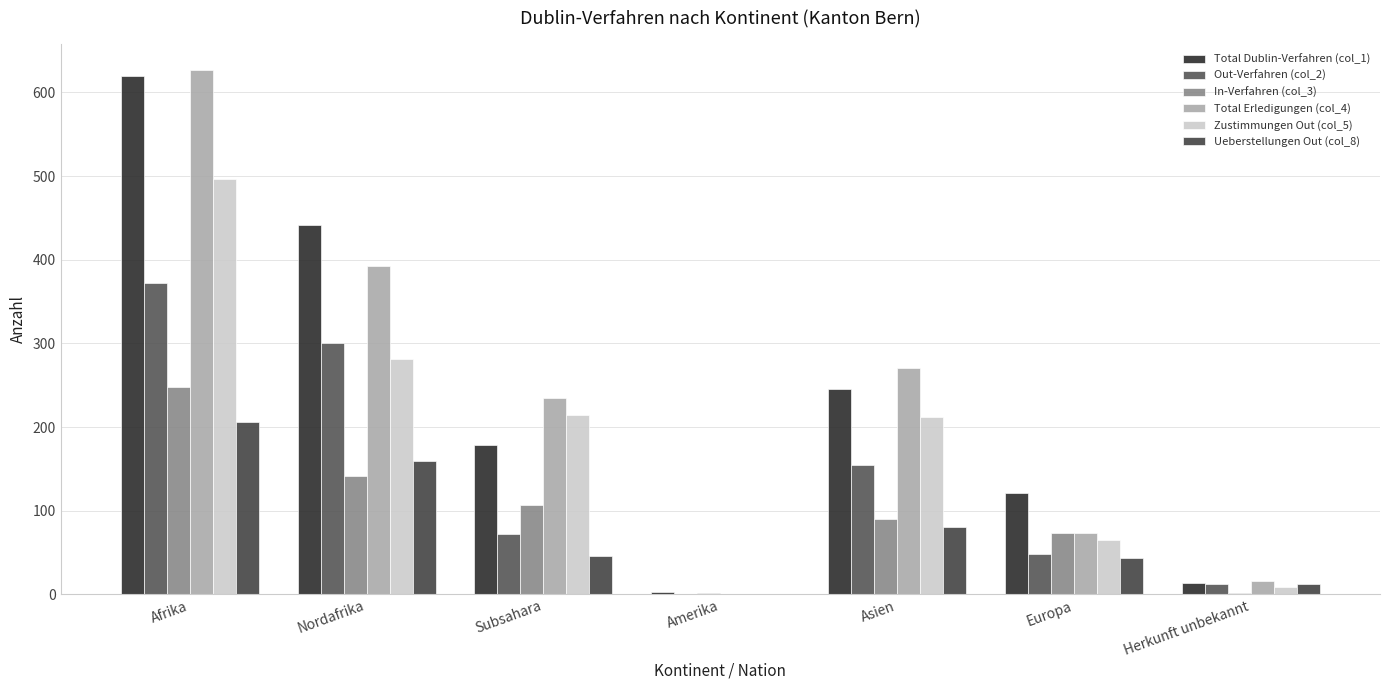

What is the approximate value of Out-Verfahren (col_2) at Afrika, to the nearest 10?

370